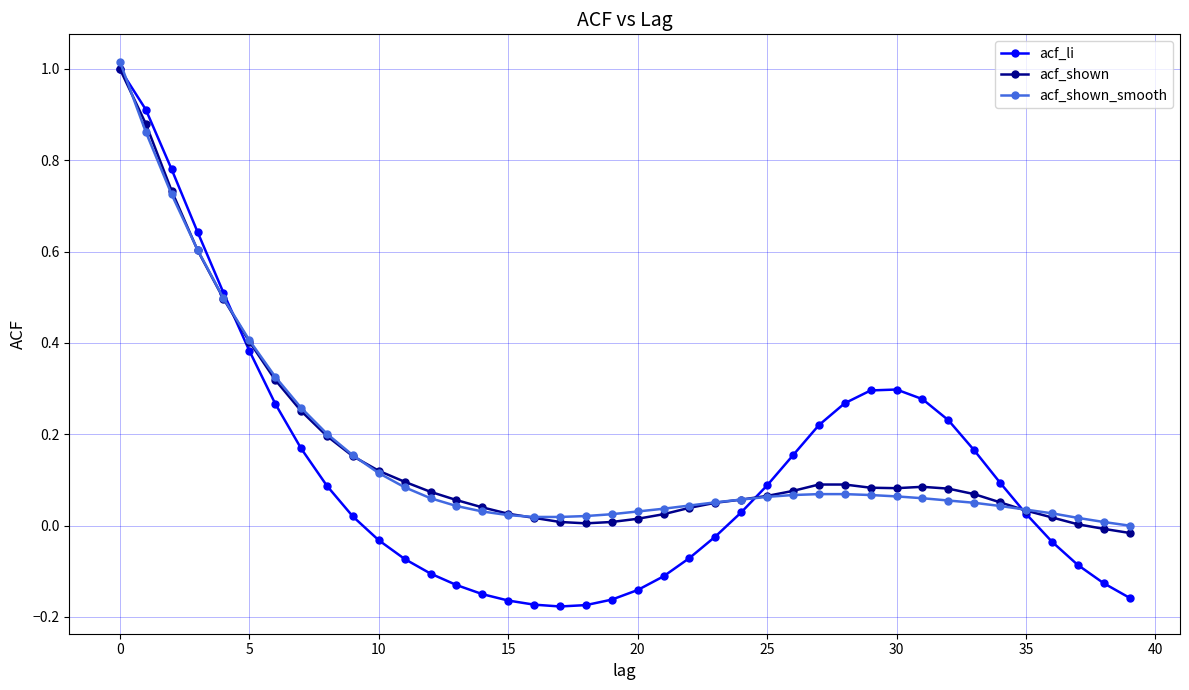

Which series has the largest range (max minus min)?

acf_li